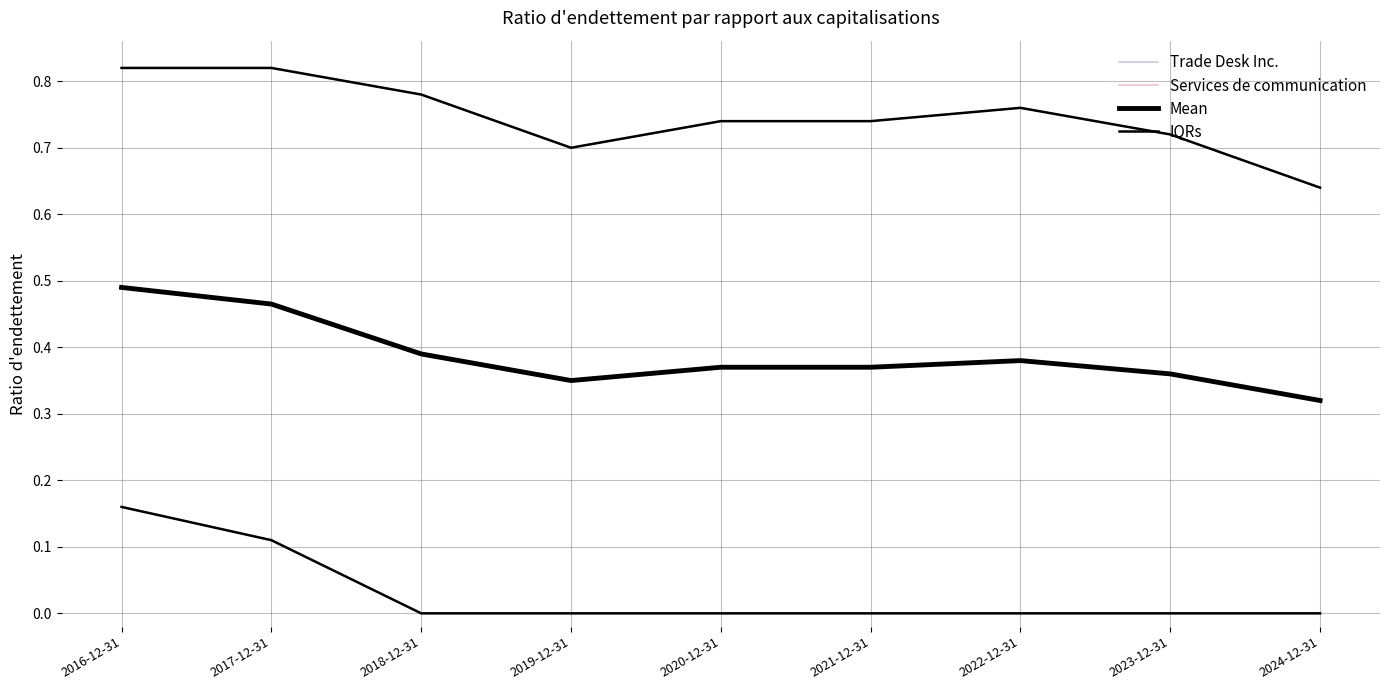

Is this an area chart (filled region under the line)?

No